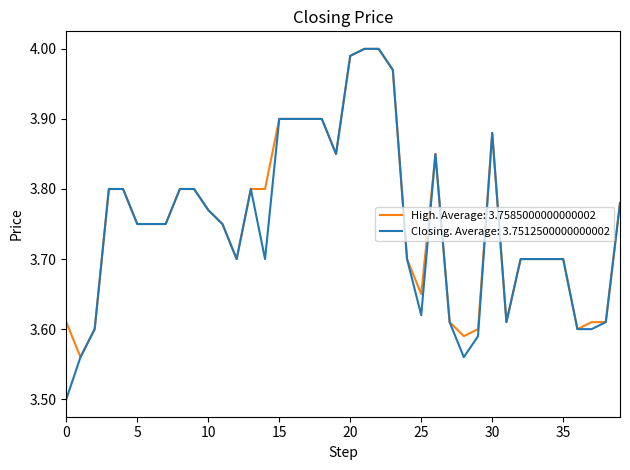

At how many categories does at least one series exceed 3?

40